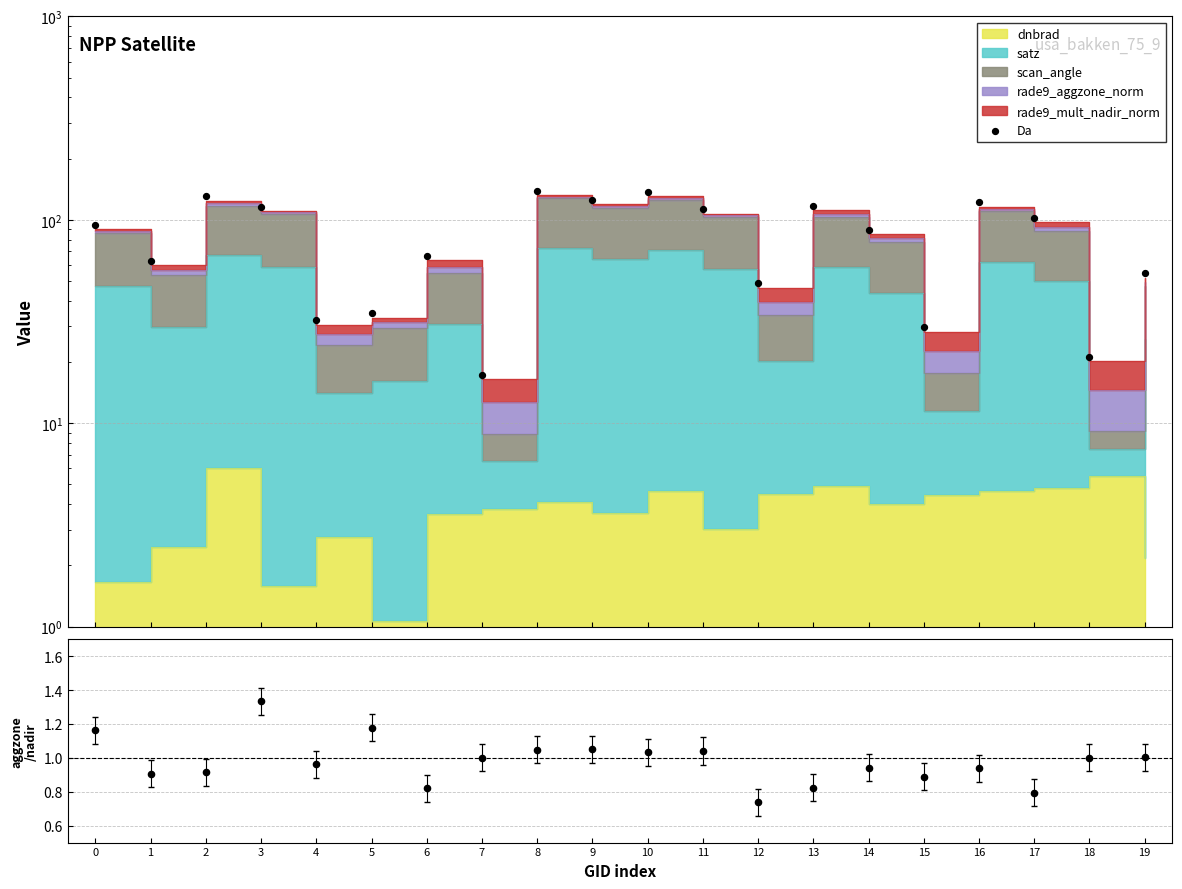

Is the value of Da at 3 greater than the value of aggzone/nadir ratio at 11?

Yes